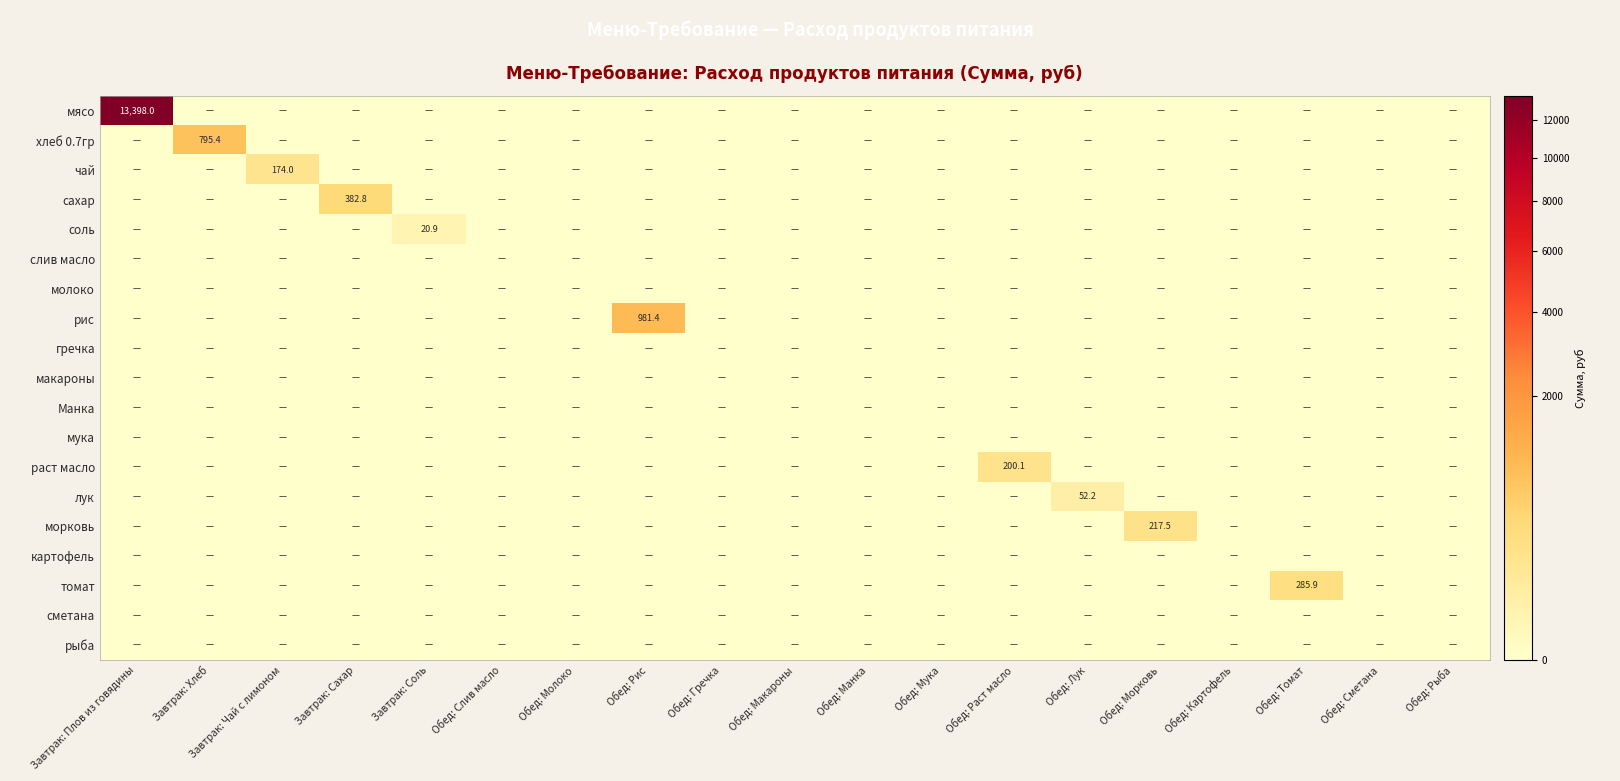

The value of морковь at Завтрак: Плов из говядины is 145.1. True or false?

False